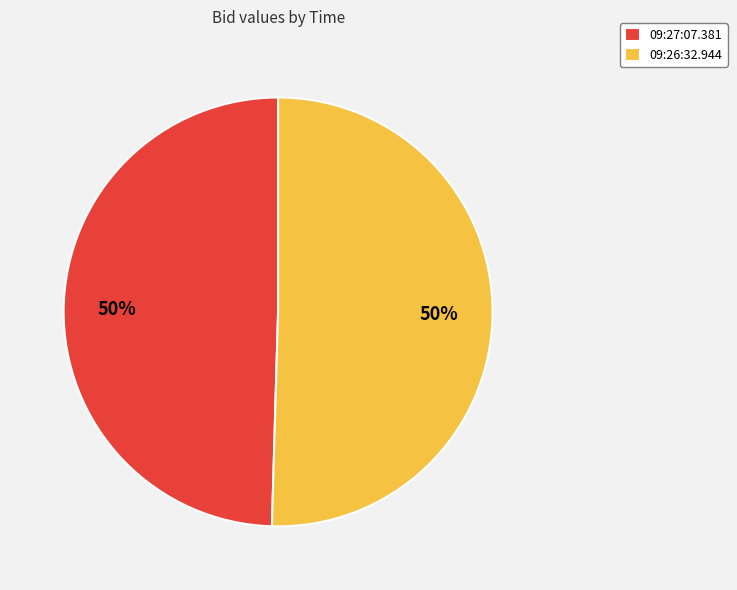

Is the sum of 09:26:32.944 and 09:27:07.381 greater than half?

Yes